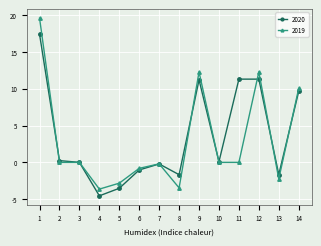

What is the lowest value of the 2019 series?

-3.6